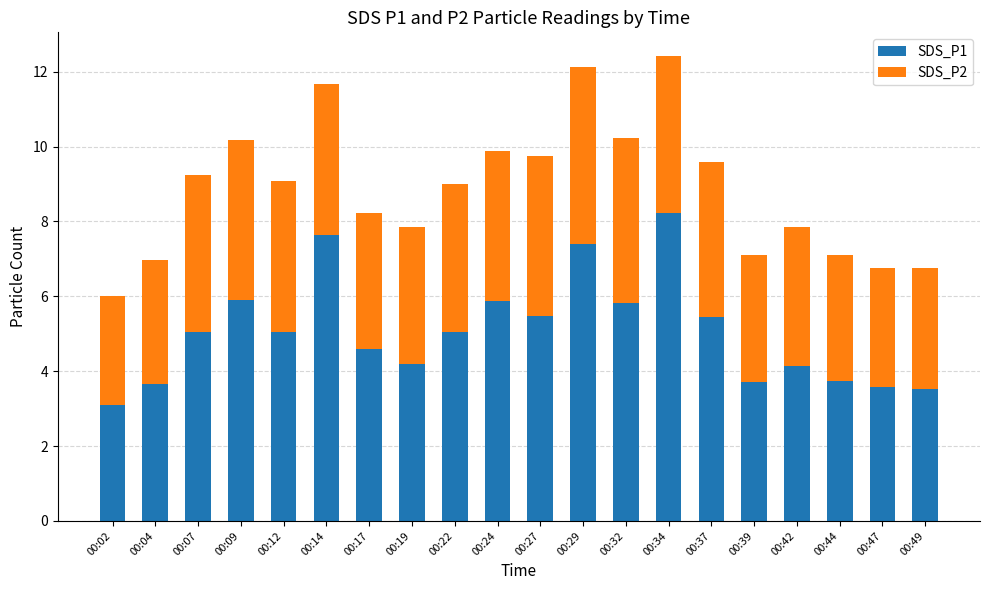

What is the total value across all series at 00:49?

6.8